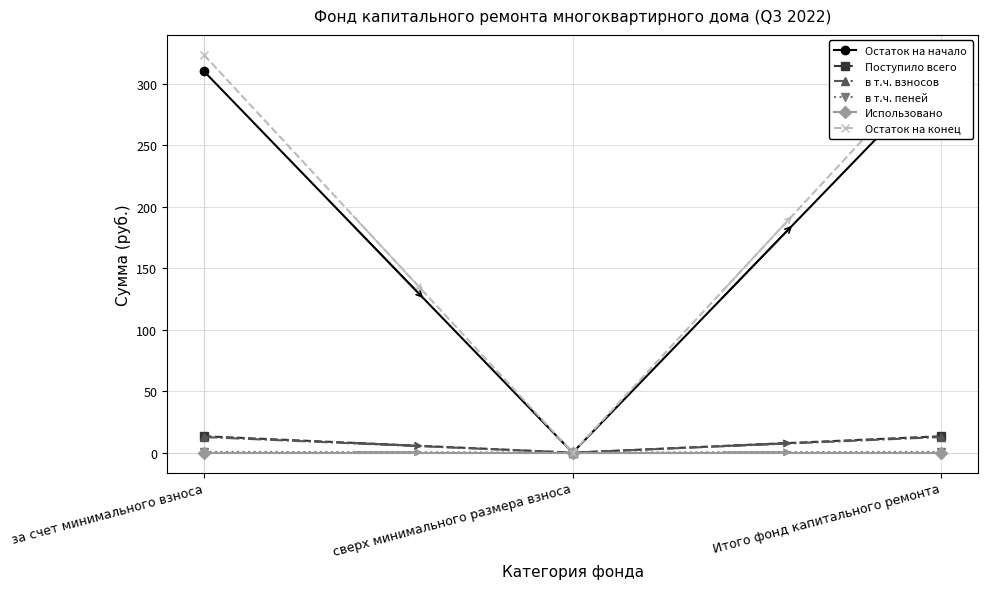

What position from the right is Итого фонд капитального ремонта?

1